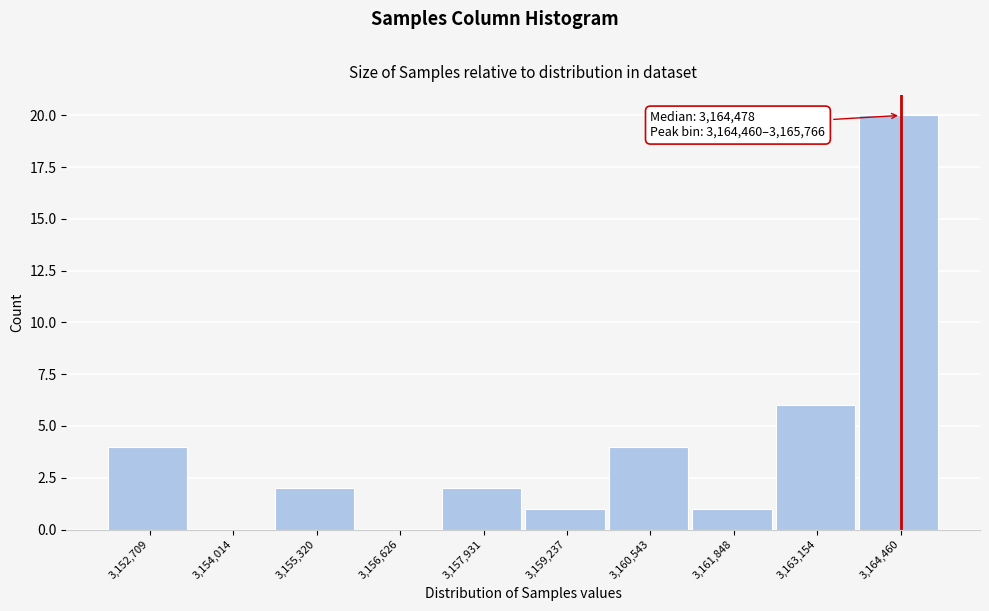

Reading left to right, what are all the values shown in this chart?

3,152,709=4	3,154,014=0	3,155,320=2	3,156,626=0	3,157,931=2	3,159,237=1	3,160,543=4	3,161,848=1	3,163,154=6	3,164,460=20